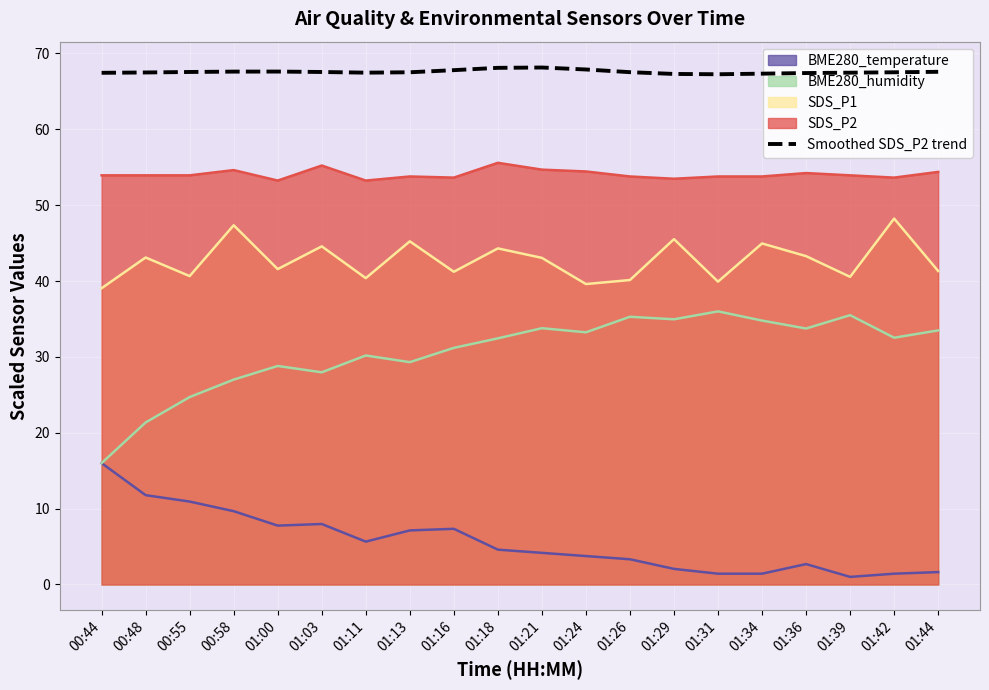

Between 01:31 and 01:36, which is larger?

01:36